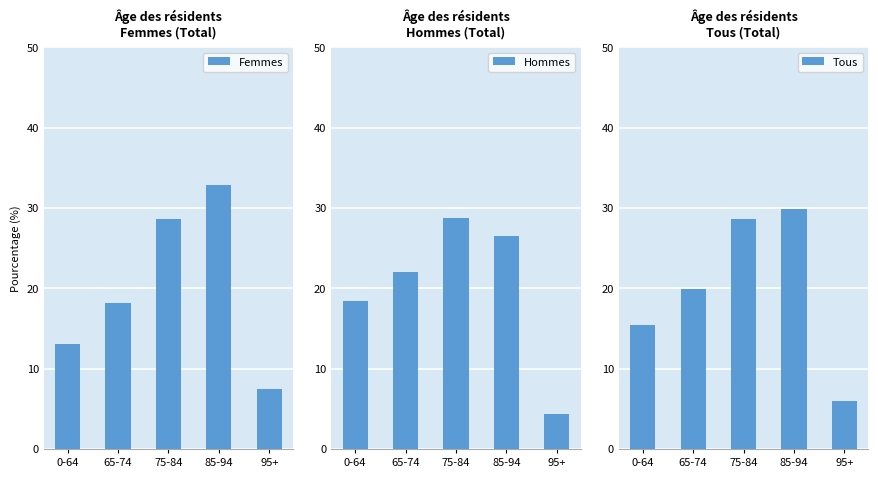

Reading left to right, list all the values displayed in this chart.

Femmes: 0-64=13.0	65-74=18.2	75-84=28.6	85-94=32.8	95+=7.4
Hommes: 0-64=18.4	65-74=22.0	75-84=28.7	85-94=26.5	95+=4.4
Tous: 0-64=15.5	65-74=19.9	75-84=28.6	85-94=29.9	95+=6.0